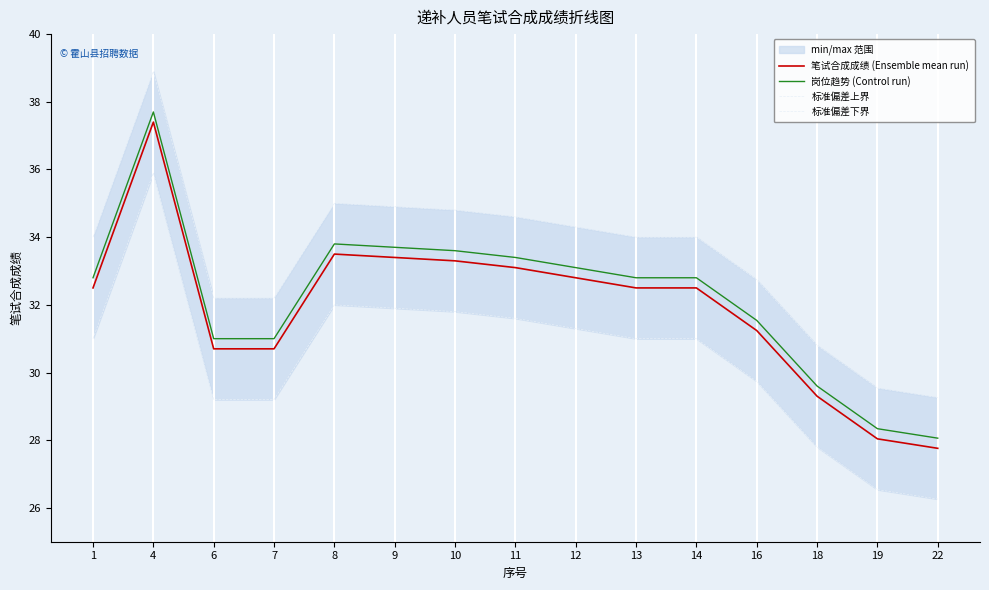

True or false: 岗位趋势 (Control run) and 标准偏差上界 cross at least once.

False